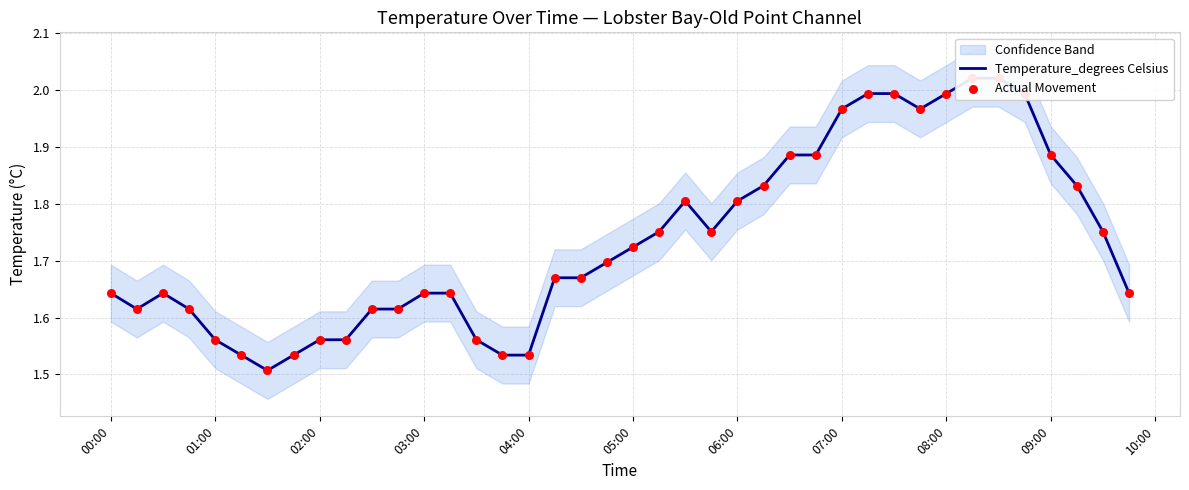

At how many categories does at least one series exceed 1?

40